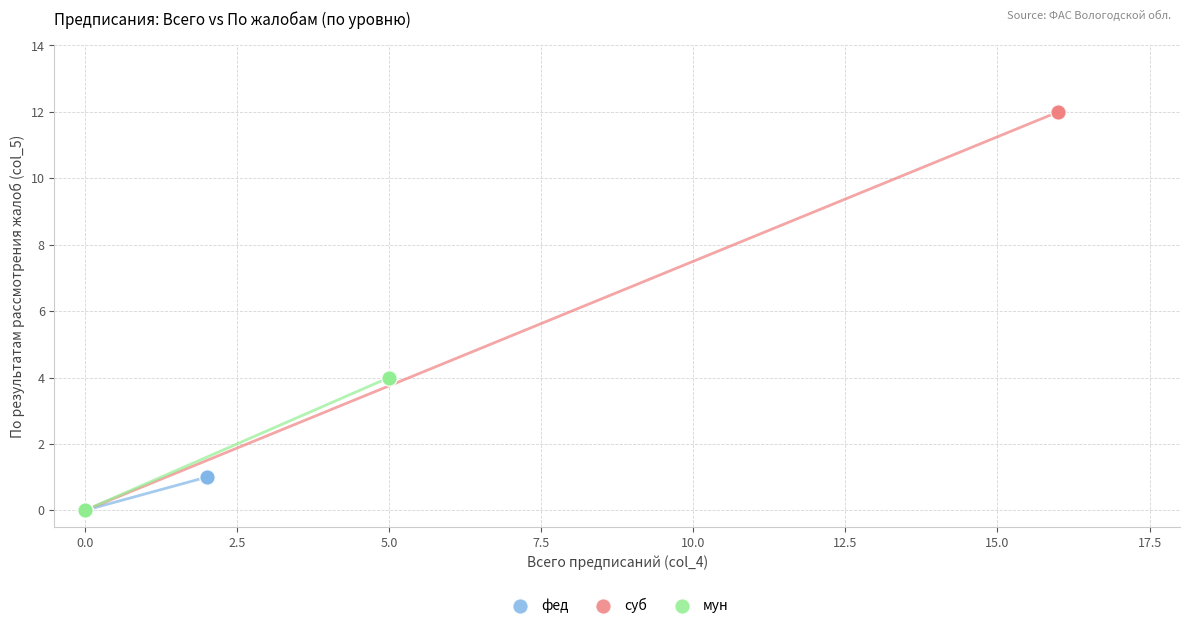

What are all the series names shown in the legend?

фед, суб, мун